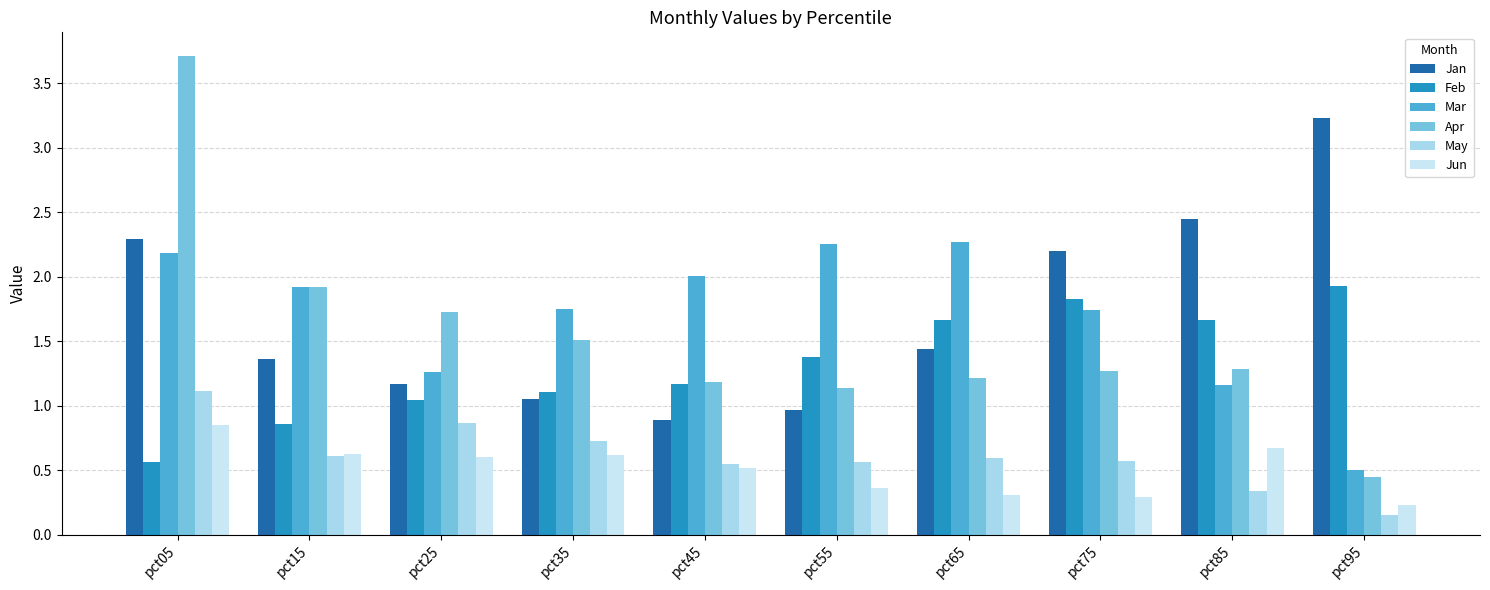

Reading left to right, transcribe all the data shown in this chart.

Jan: 2.3	1.4	1.2	1.1	0.9	1.0	1.4	2.2	2.4	3.2
Feb: 0.6	0.9	1.0	1.1	1.2	1.4	1.7	1.8	1.7	1.9
Mar: 2.2	1.9	1.3	1.7	2.0	2.3	2.3	1.7	1.2	0.5
Apr: 3.7	1.9	1.7	1.5	1.2	1.1	1.2	1.3	1.3	0.4
May: 1.1	0.6	0.9	0.7	0.6	0.6	0.6	0.6	0.3	0.2
Jun: 0.9	0.6	0.6	0.6	0.5	0.4	0.3	0.3	0.7	0.2